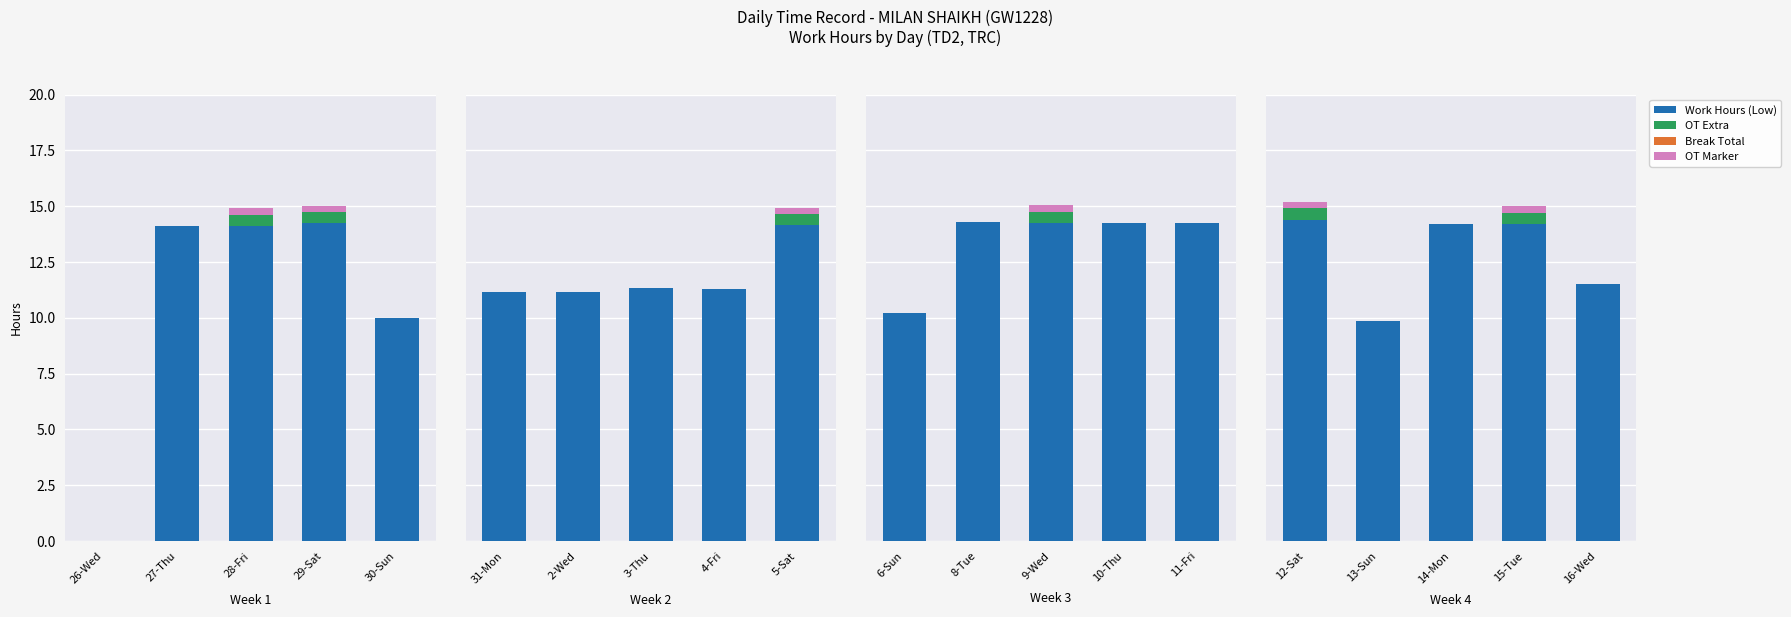

The OT Marker series shows 0.2 at 14-Mon. True or false?

False